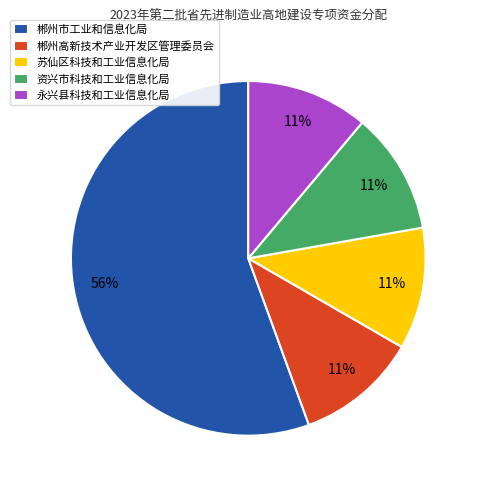

How many slices are in this pie chart?

5